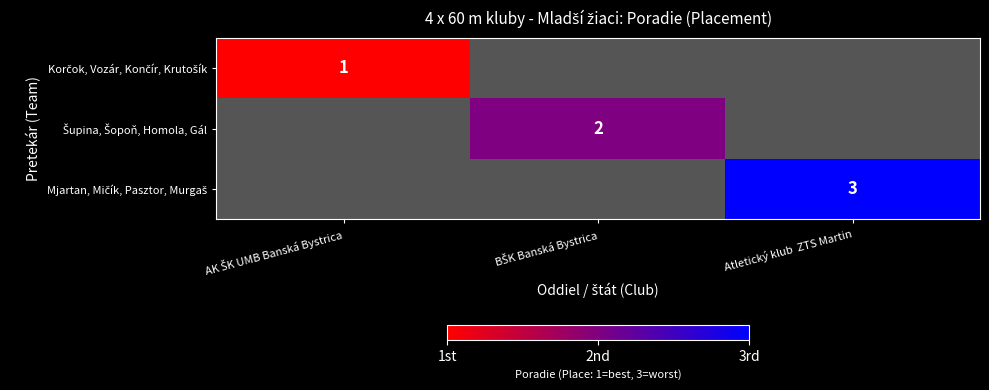

List the labels in order of Mjartan, Mičík, Pasztor, Murgaš value, largest first.

Atletický klub ZTS Martin, AK ŠK UMB Banská Bystrica, BŠK Banská Bystrica